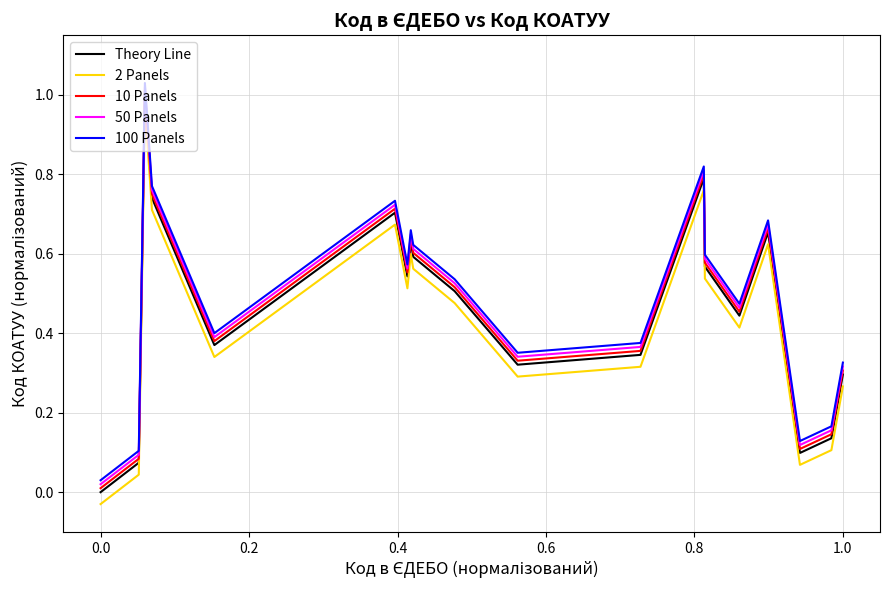

True or false: 2 Panels and 100 Panels intersect in this chart.

False